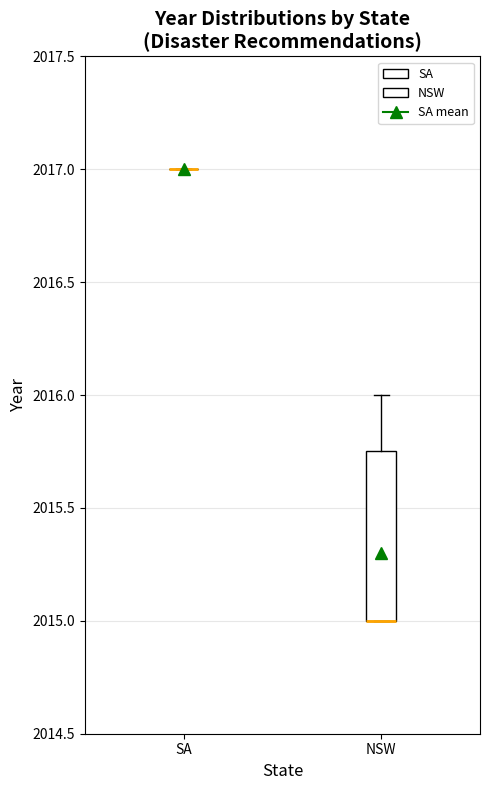

Reading left to right, transcribe this box plot: for each box, give where its median line is, the range the box spans, and where its two whiskers end, as read against the y-axis. The values are not printed on the chart, so give them approximately, as read against the axis.

SA: box collapsed to a line at 2017.00, whiskers 2017.00 to 2017.00
NSW: median 2015.00 (drawn on the box's lower edge), box 2015.00 to 2015.75, whiskers 2015.00 to 2016.00